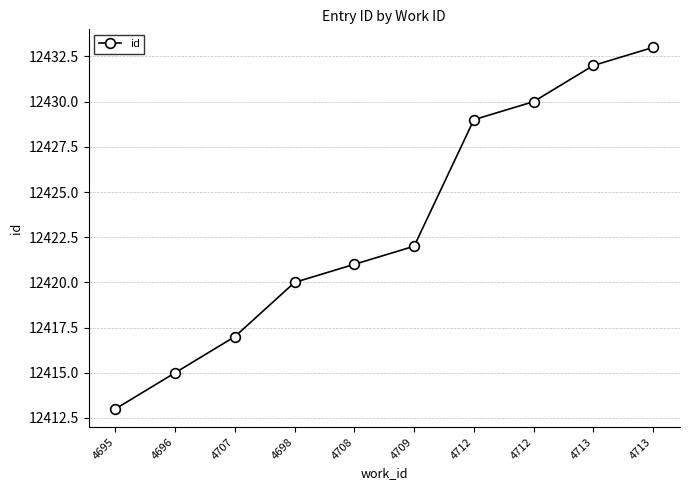

Reading left to right, list all the values displayed in this chart.

12413	12415	12417	12420	12421	12422	12429	12430	12432	12433